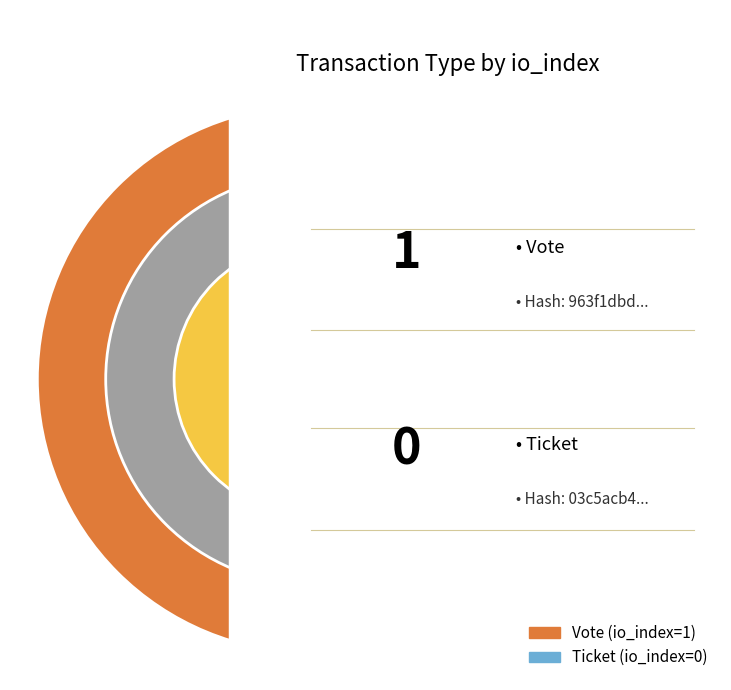

Is there any slice that represents more than half of the pie?

Yes